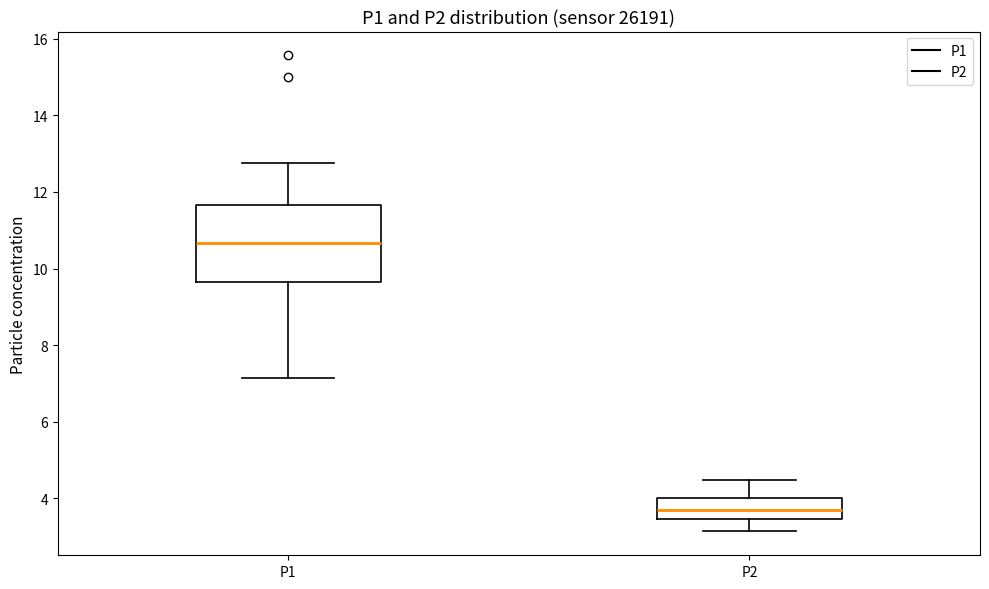

Where is the lower edge of the box for P1 on the y-axis? The values are not printed on the chart, so give them approximately, as read against the axis.

9.6